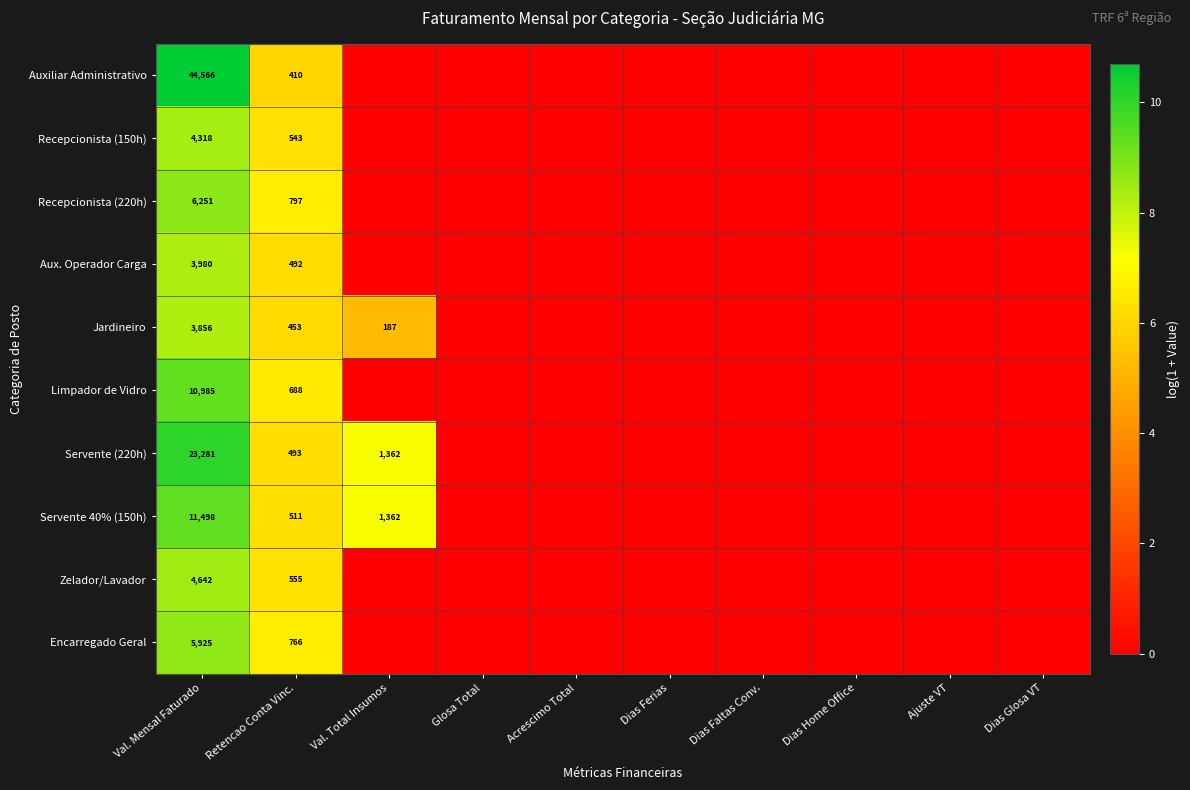

Is it true that Servente (220h) equals 23281 at Val. Mensal Faturado?

True